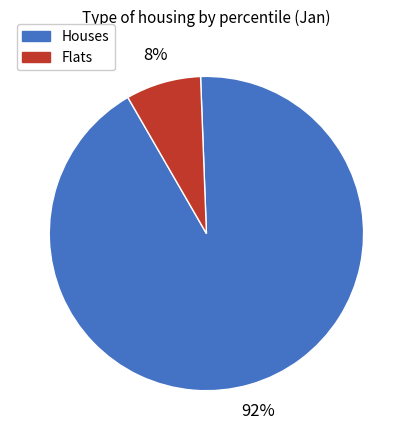

Does any single category account for the majority?

Yes